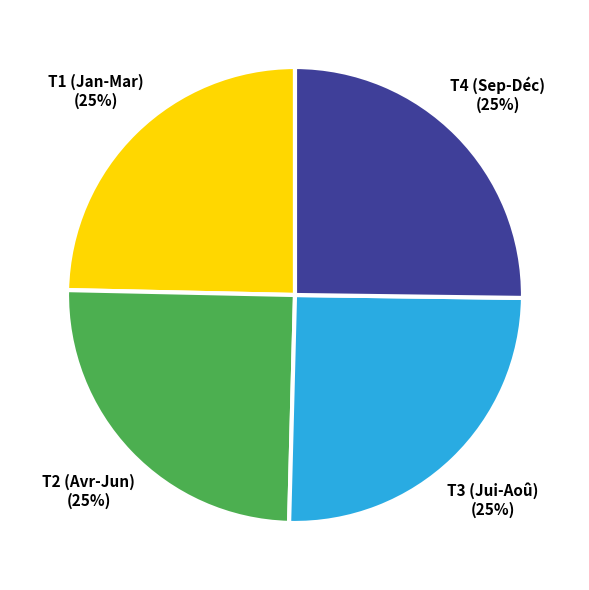

To the nearest percent, what percentage of the pie is T4 (Sep-Déc)?

25%